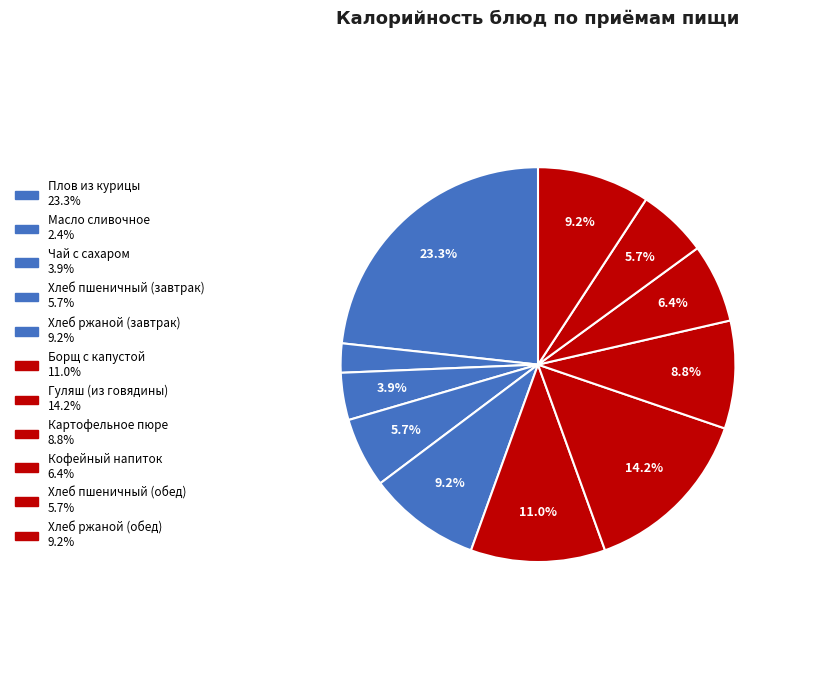

What is the change in value from Плов из курицы to Кофейный напиток?

-261